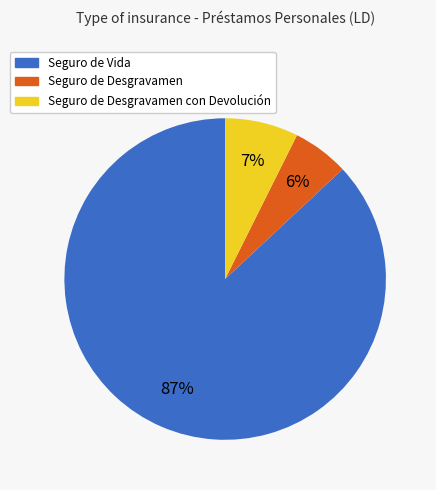

True or false: Seguro de Desgravamen accounts for 6% of the total.

True